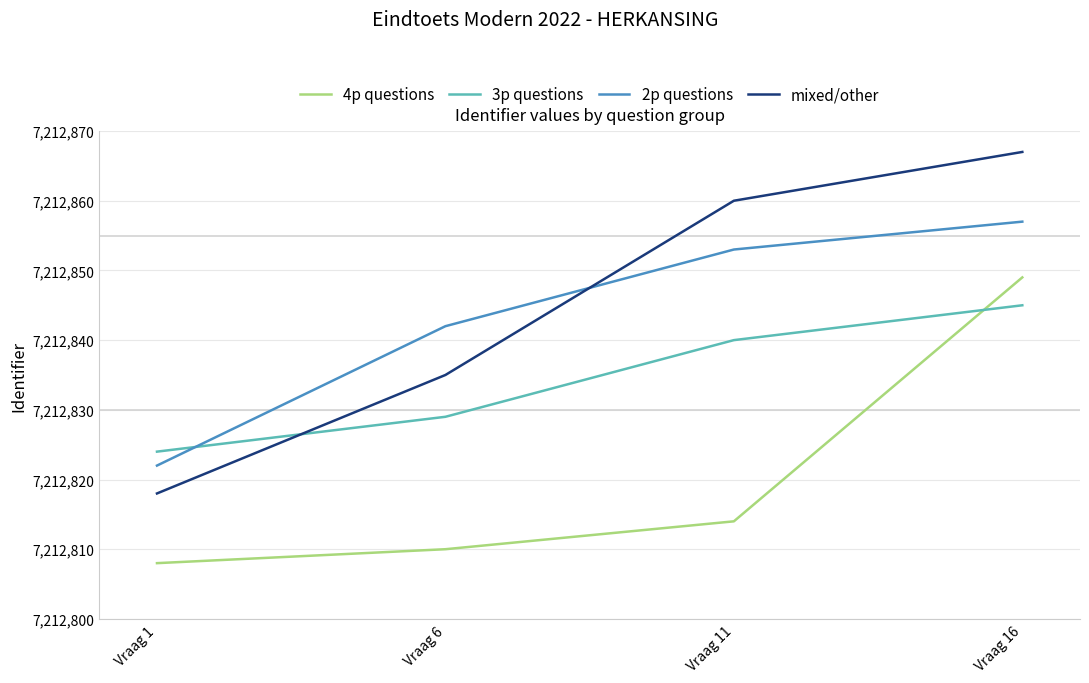

What is the total value across all series at Vraag 16?

28851418